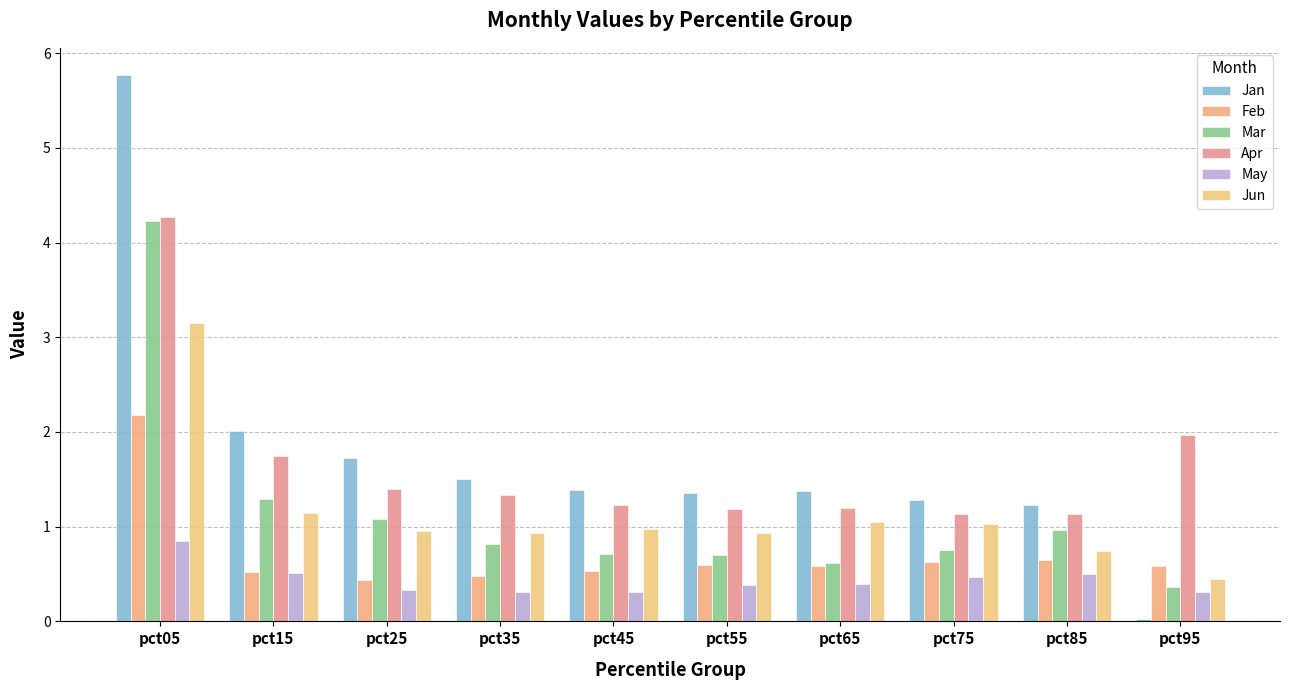

Are the bars horizontal?

No